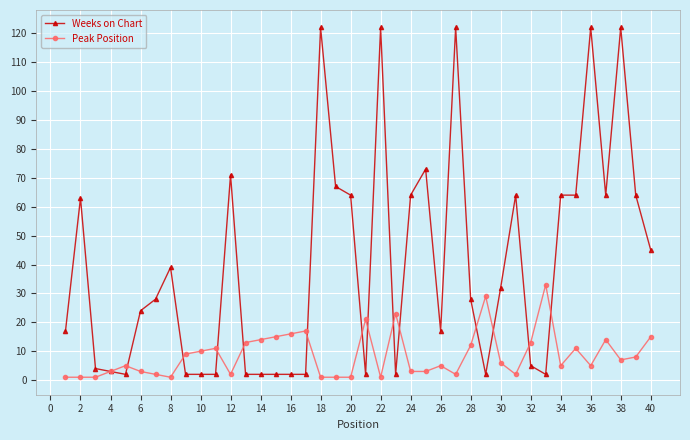

What is the maximum value shown in the chart?

122